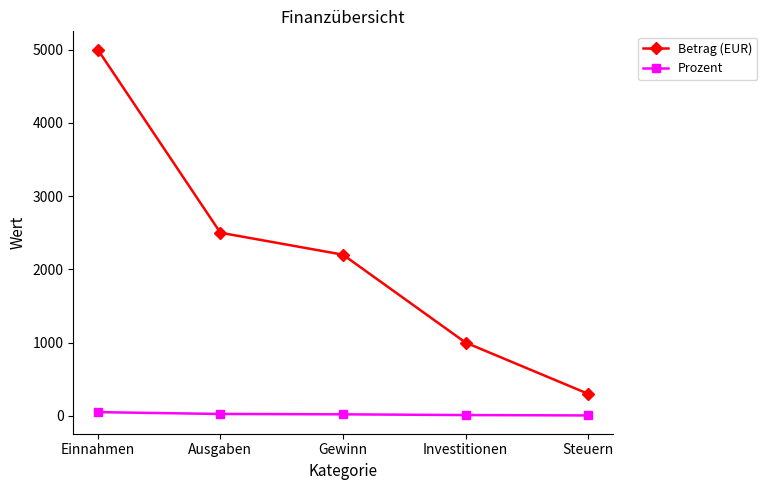

Where does the Prozent series first go above 20?

Einnahmen